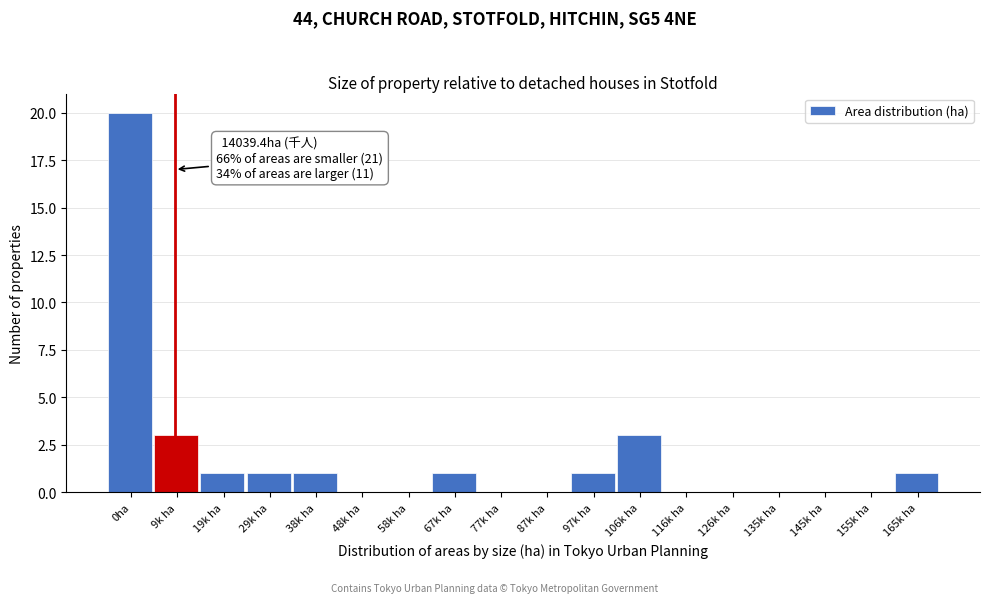

Reading left to right, what are all the values shown in this chart?

0ha=20	9k ha=3	19k ha=1	29k ha=1	38k ha=1	48k ha=0	58k ha=0	67k ha=1	77k ha=0	87k ha=0	97k ha=1	106k ha=3	116k ha=0	126k ha=0	135k ha=0	145k ha=0	155k ha=0	165k ha=1